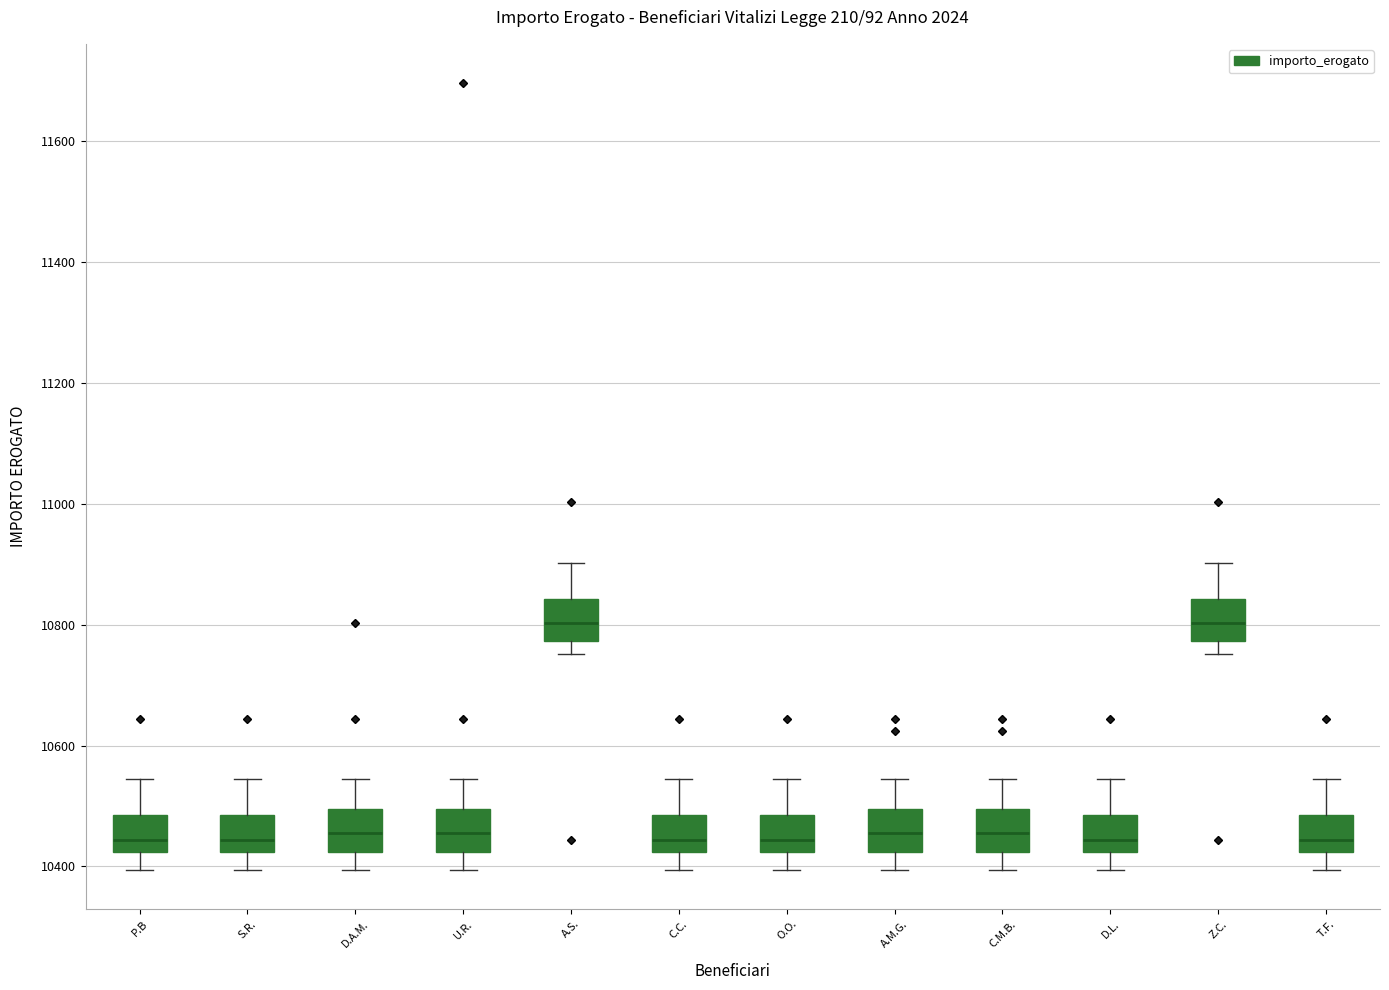

Where is the lower edge of the box for P.B on the y-axis? The values are not printed on the chart, so give them approximately, as read against the axis.

10420